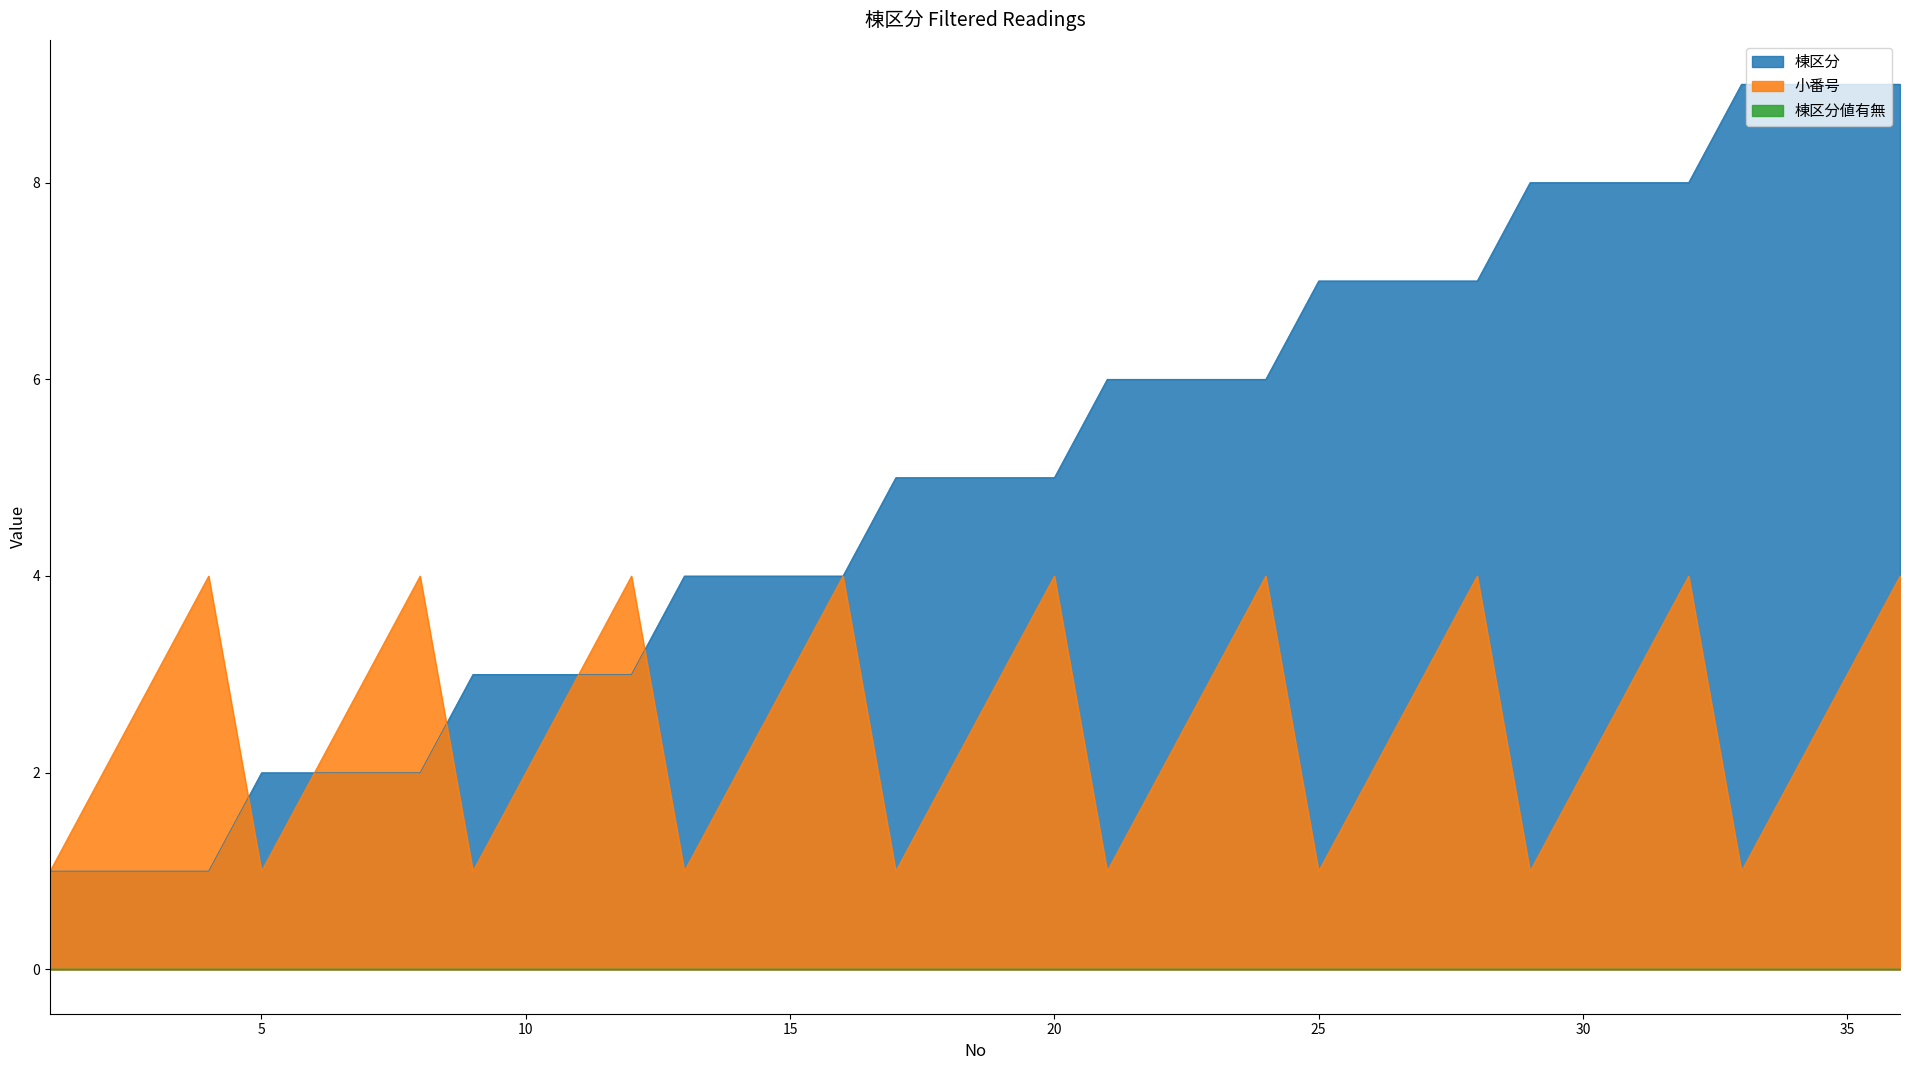

Count the 棟区分 values in the range 3 to 7.

20